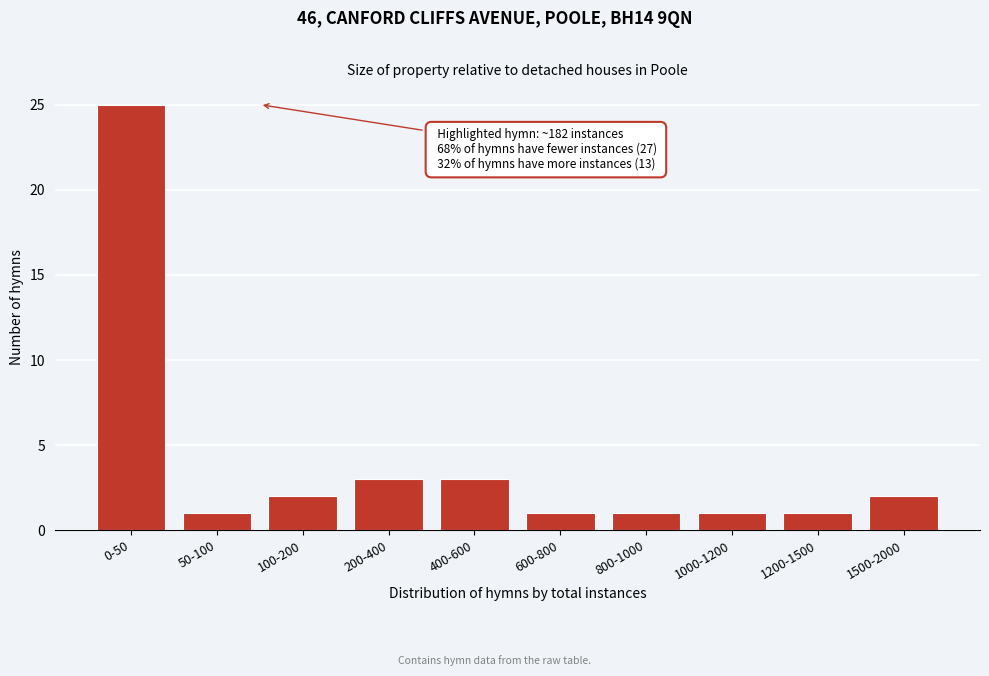

Reading left to right, transcribe all the data shown in this chart.

25	1	2	3	3	1	1	1	1	2